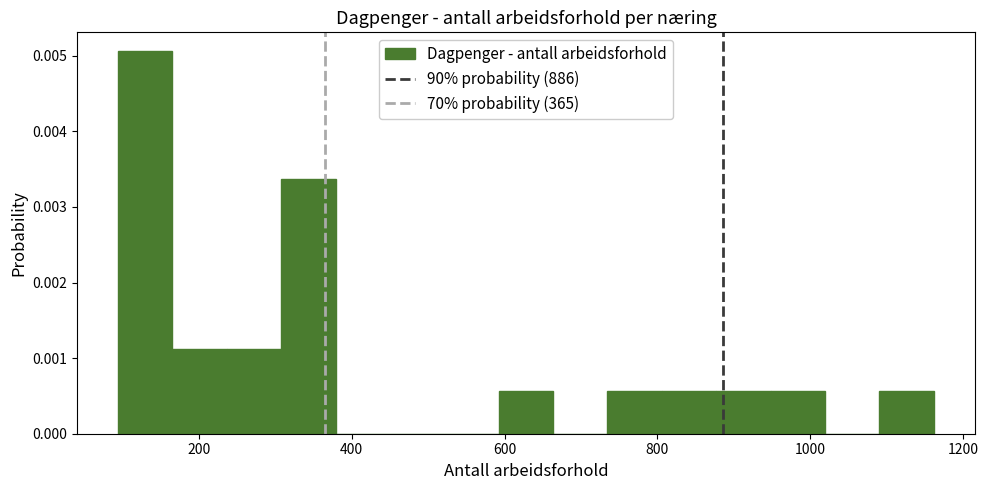

Read against the x-axis, roughly where is the centre of the tallest bar?

120